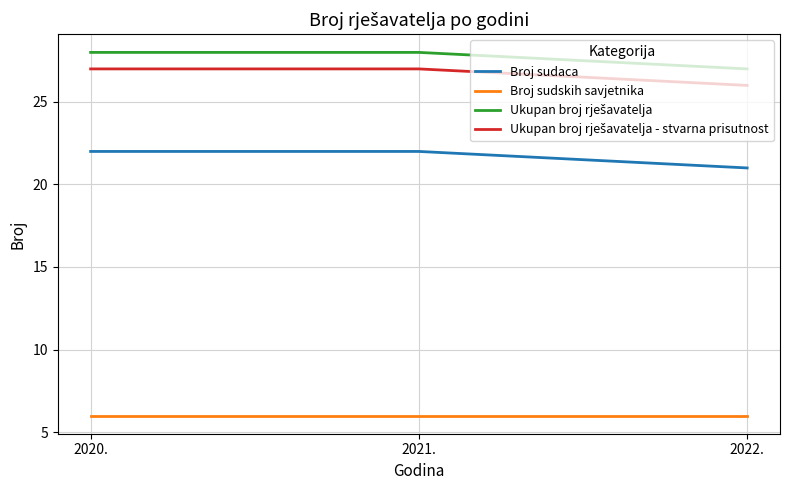

The value of Broj sudskih savjetnika at 2022. is 3. True or false?

False